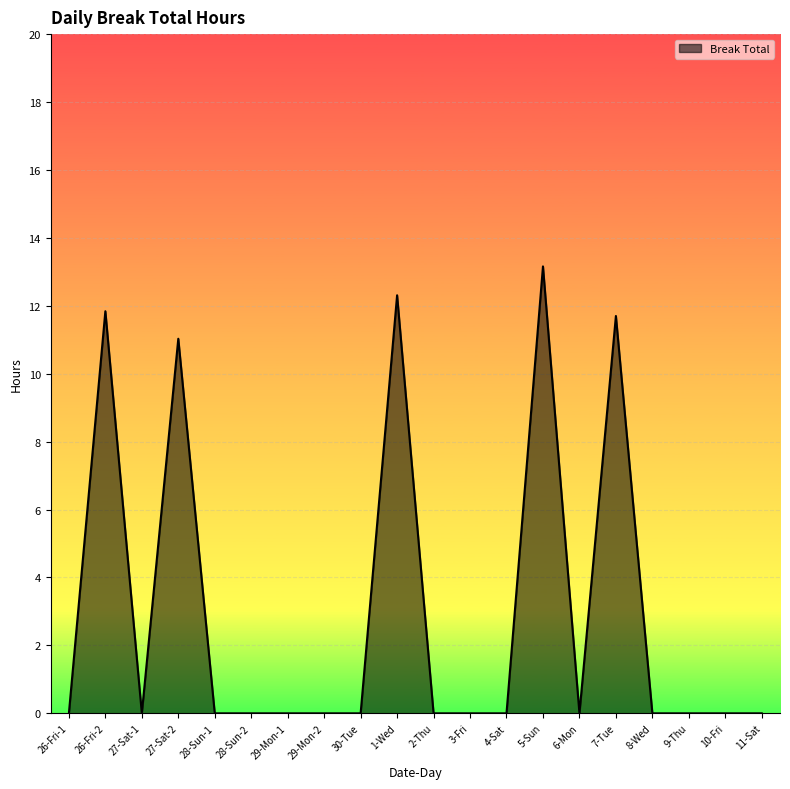

What is the difference between the values at 27-Sat-2 and 9-Thu?

11.0